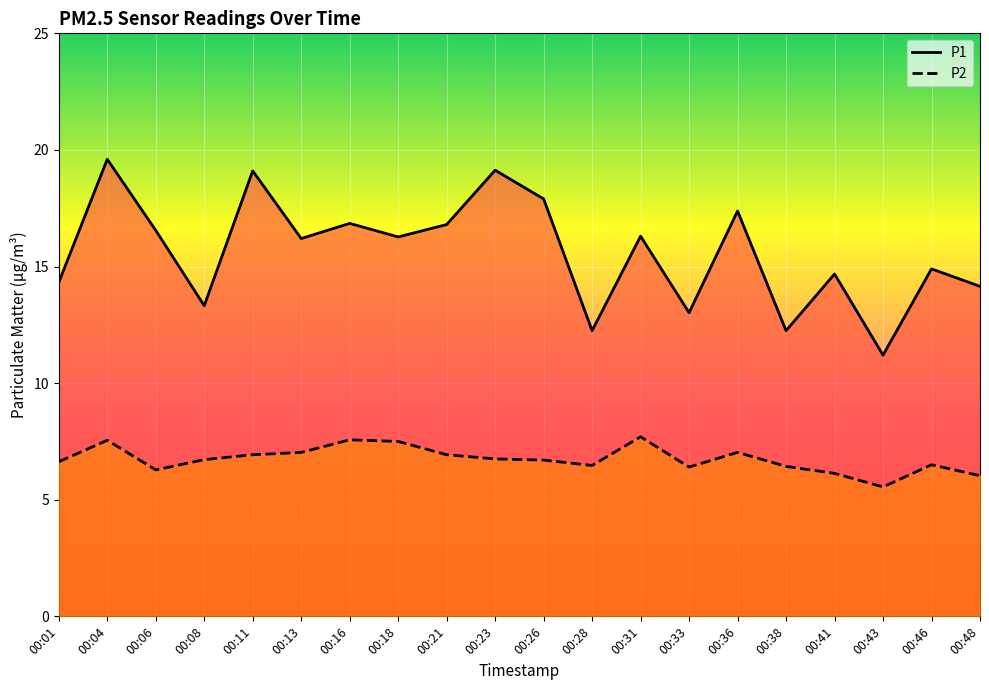

What is the value of the P1 point at the 19th from the left?

14.9